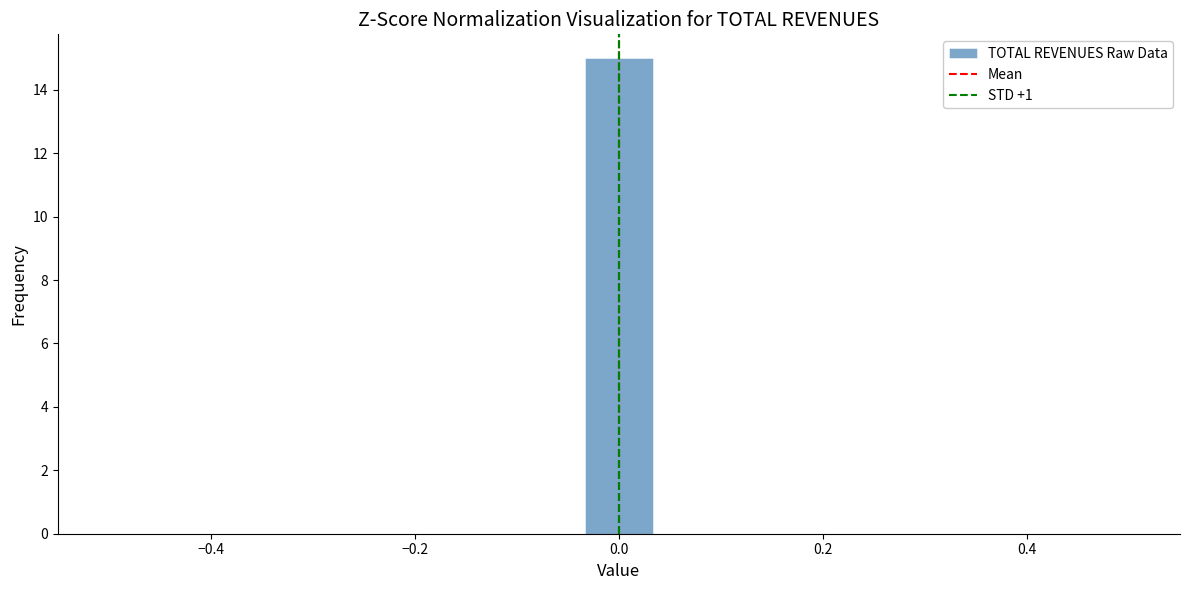

Around what value on the x-axis is the tallest bar? Give the approximate position of its centre, as read against the axis.

0.00